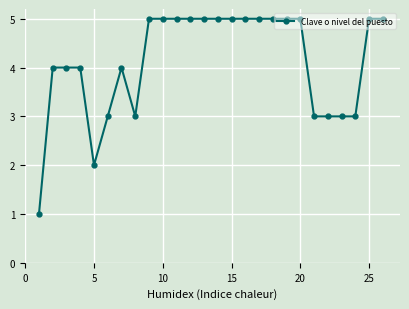

Reading left to right, list all the values displayed in this chart.

1	4	4	4	2	3	4	3	5	5	5	5	5	5	5	5	5	5	5	5	3	3	3	3	5	5